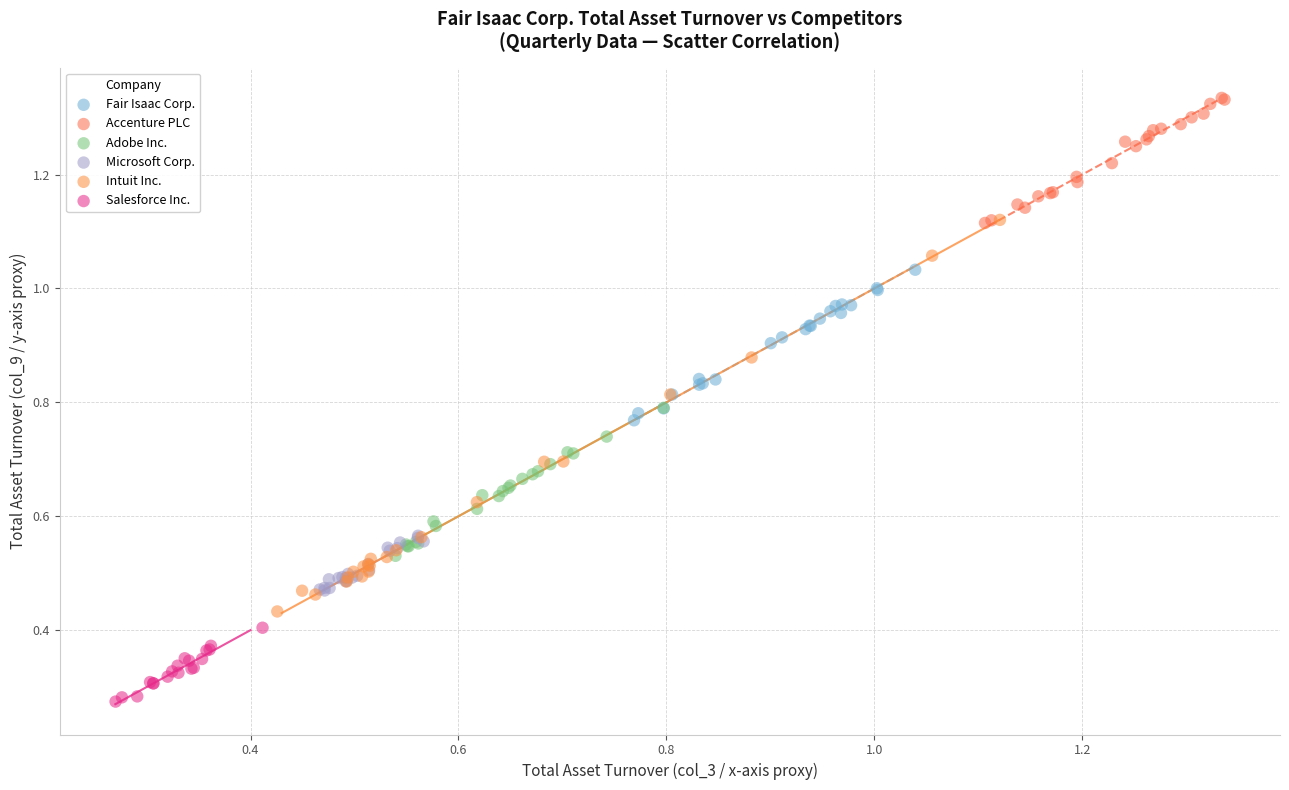

Which series contains the lowest Y value?

Salesforce Inc.